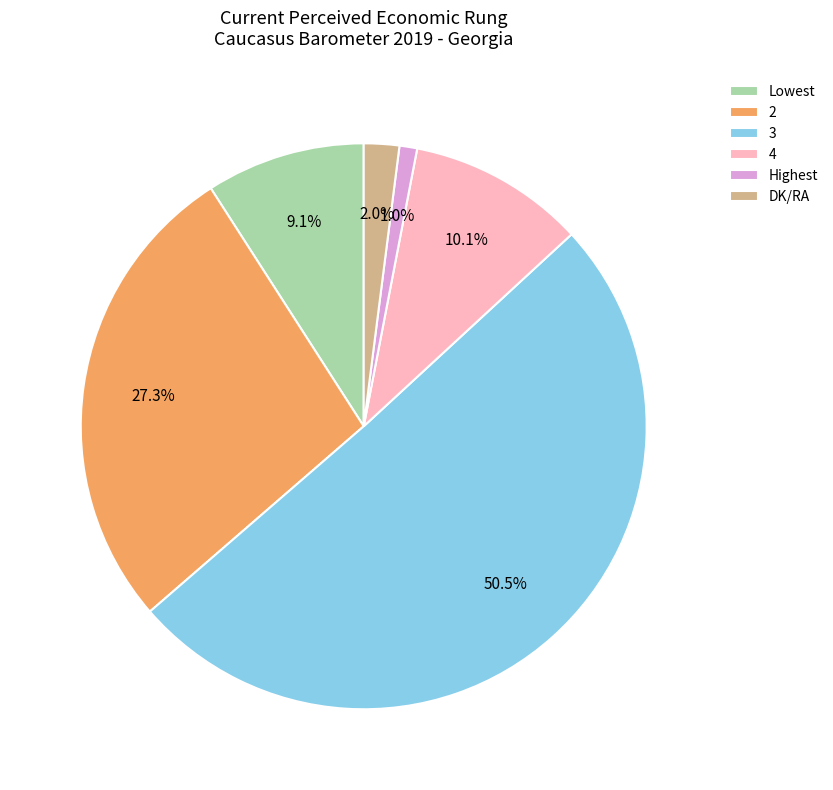

To the nearest percent, what percentage of the pie is DK/RA?

2%